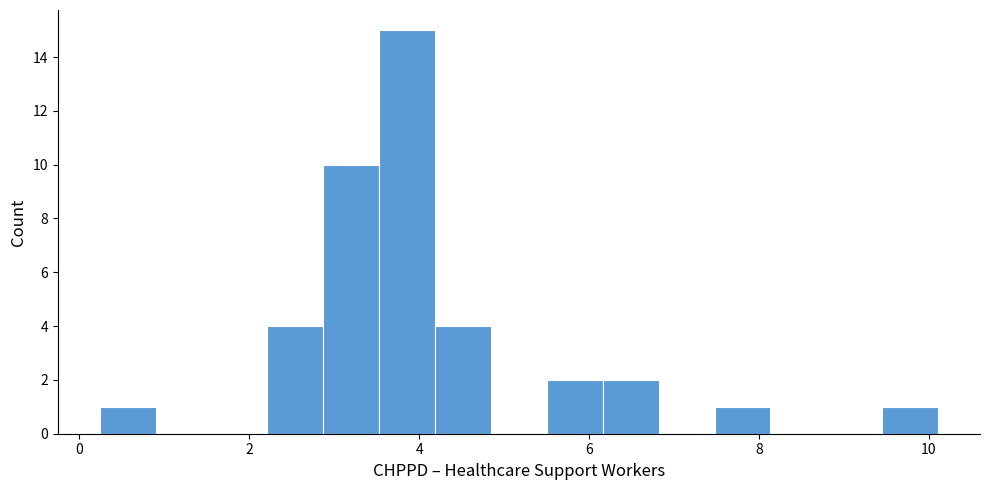

Around what value on the x-axis is the tallest bar? Give the approximate position of its centre, as read against the axis.

3.8